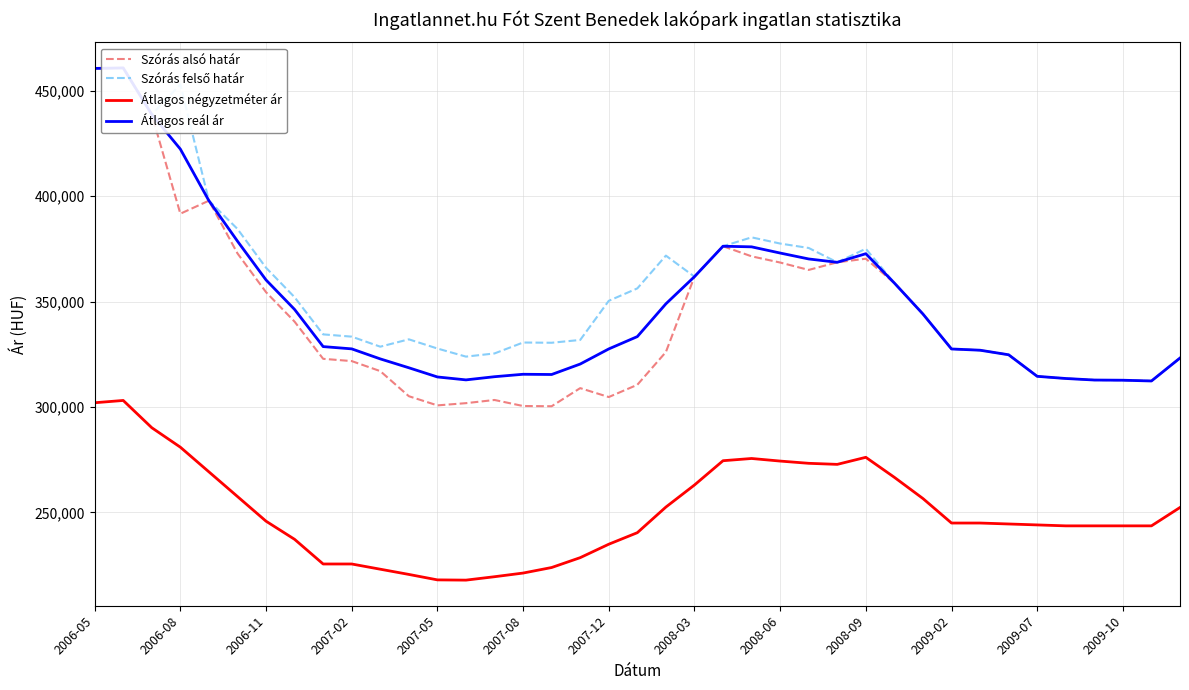

What is the difference between the maximum and second lowest values in the Szórás felső határ series?

148195